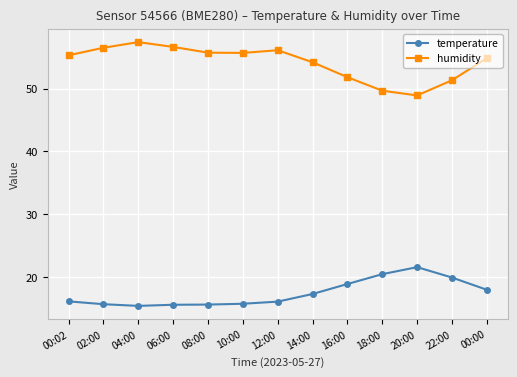

The value of humidity at 04:00 is 100.7. True or false?

False